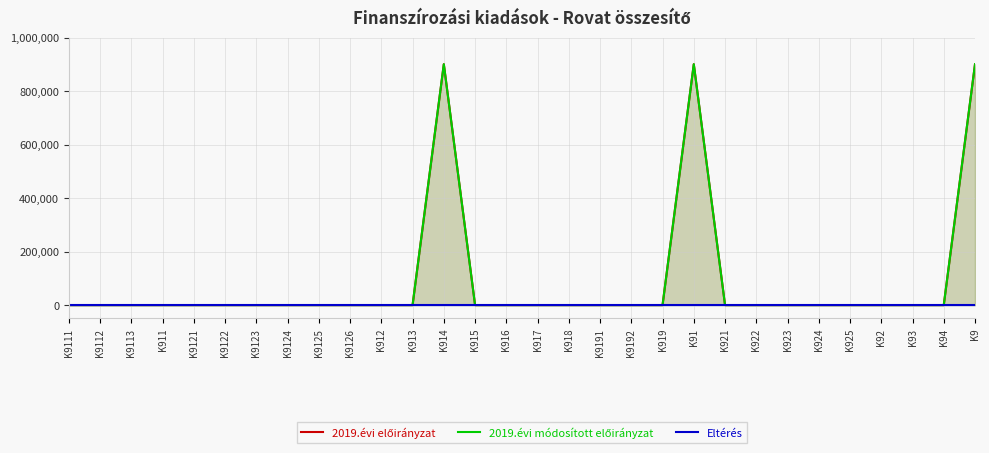

At which label does 2019.évi módosított előirányzat reach its peak?

K914